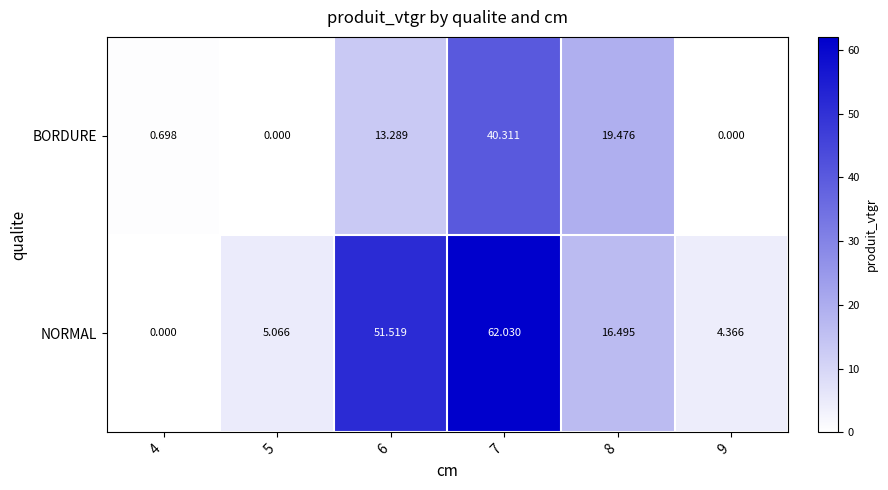

Rank the series by their maximum value, from lowest to highest.

BORDURE, NORMAL